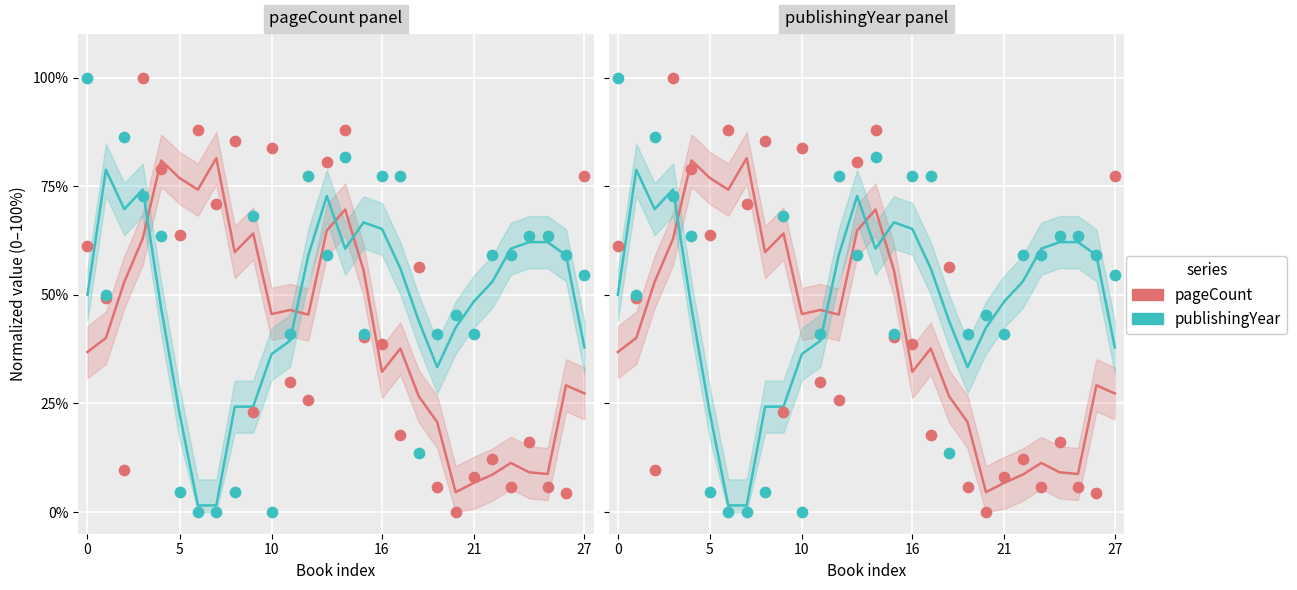

What are all the series names shown in the legend?

pageCount, publishingYear